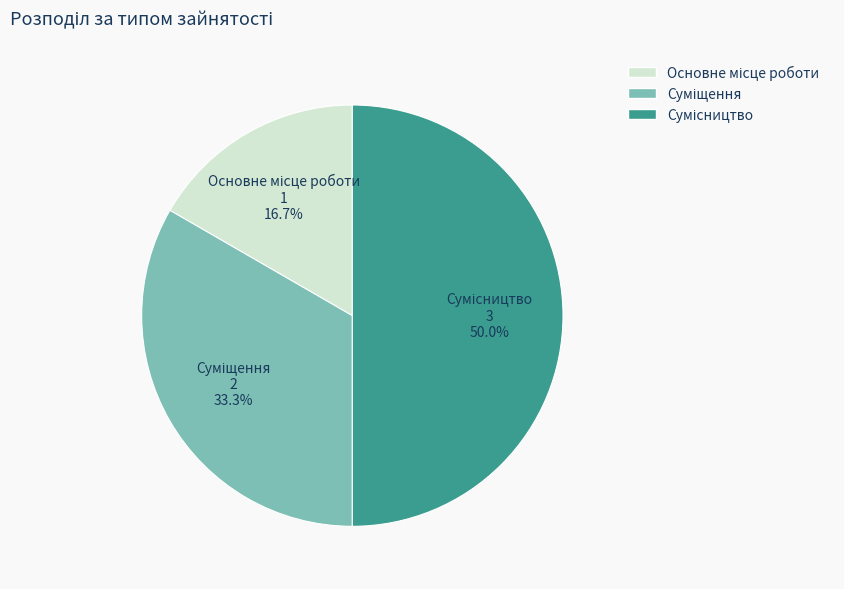

Is Основне місце роботи the majority of the pie?

No